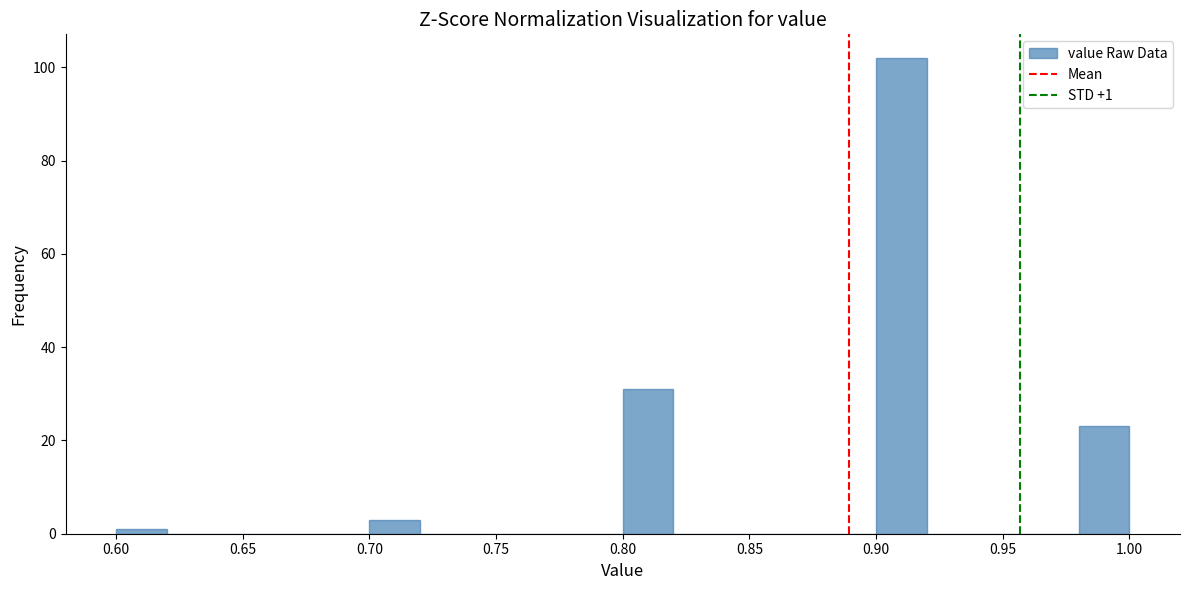

Which range on the x-axis has the tallest bar?

0.90 to 0.92